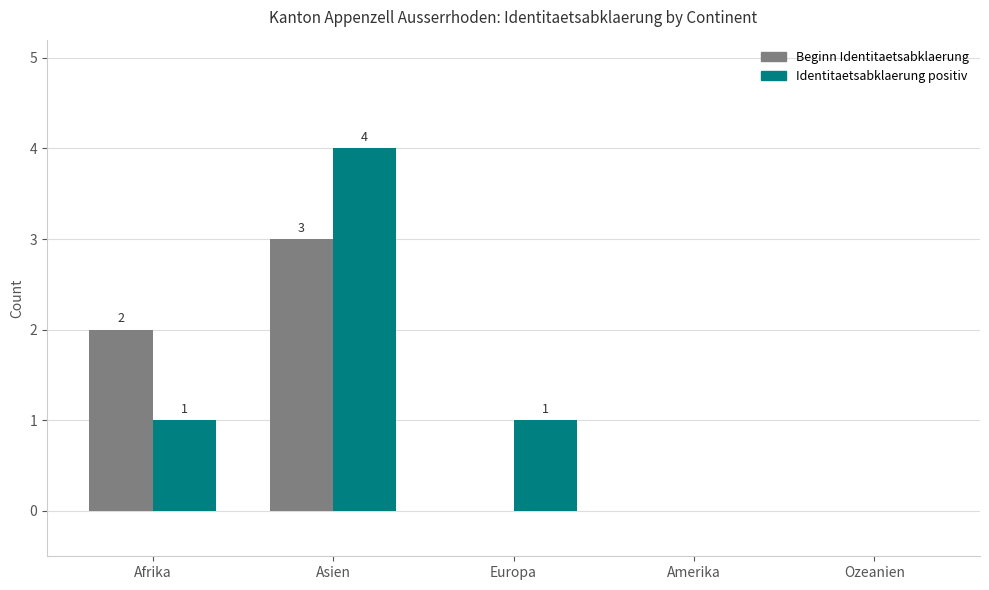

What is the sum of all Beginn Identitaetsabklaerung values?

5